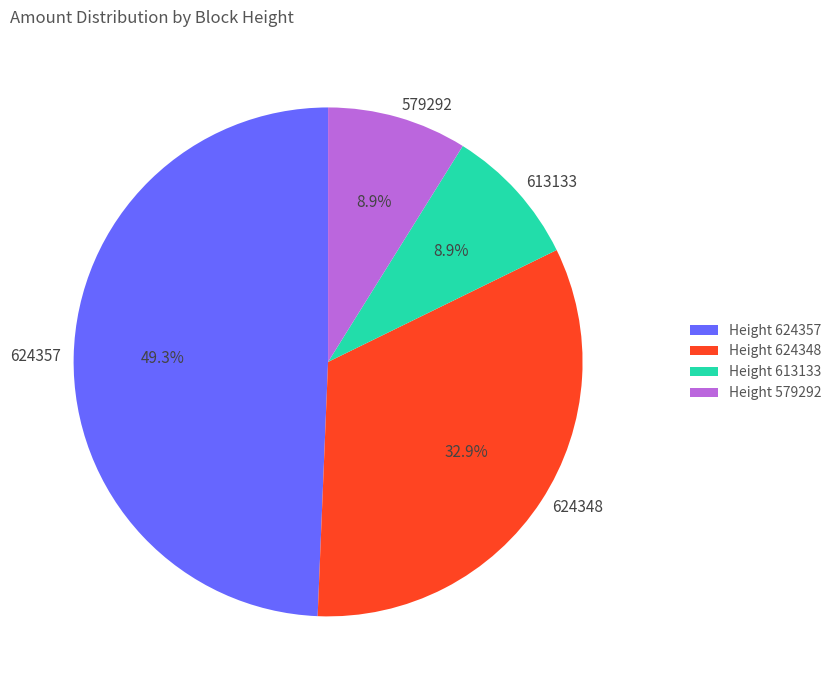

To the nearest percent, what is the difference between the 624348 and 624357 slice percentages?

16%